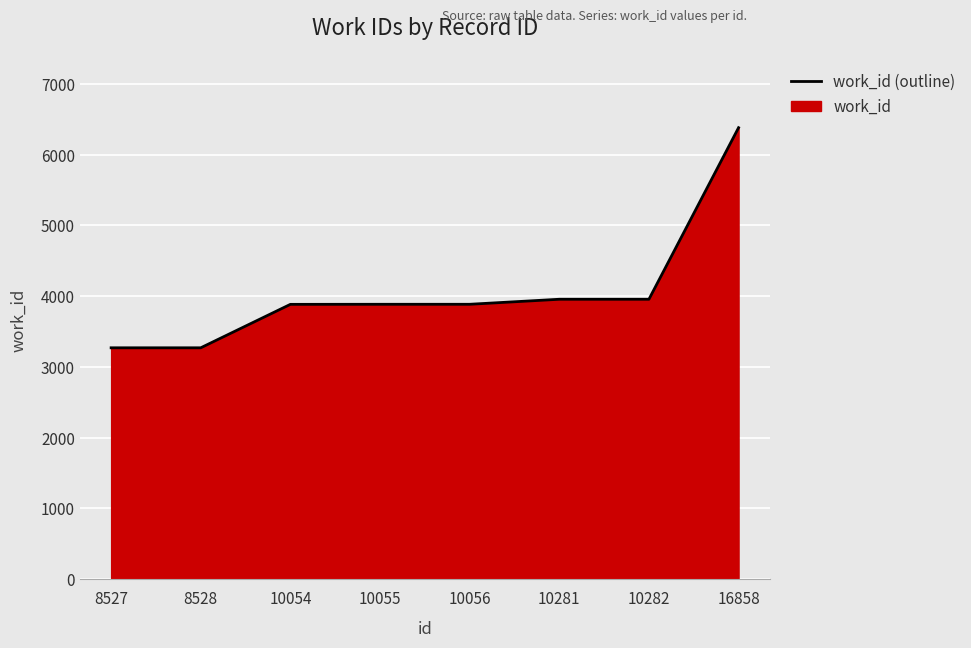

What is the average value?

4059